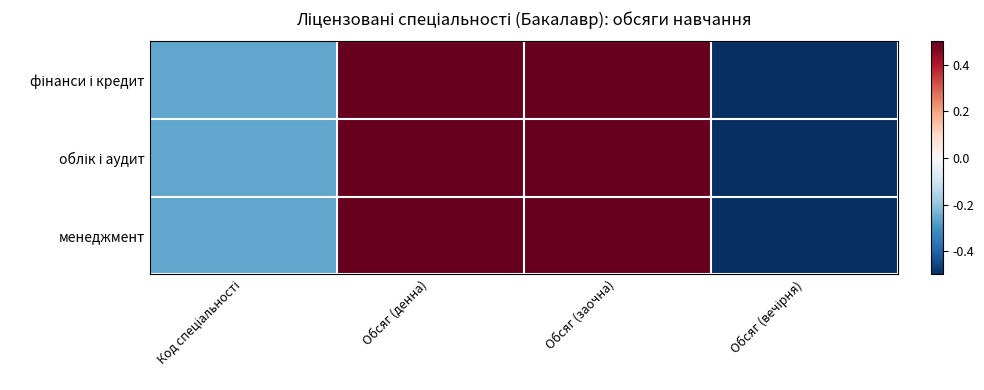

Between Обсяг (вечірня) and Обсяг (денна), which is larger?

Обсяг (денна)